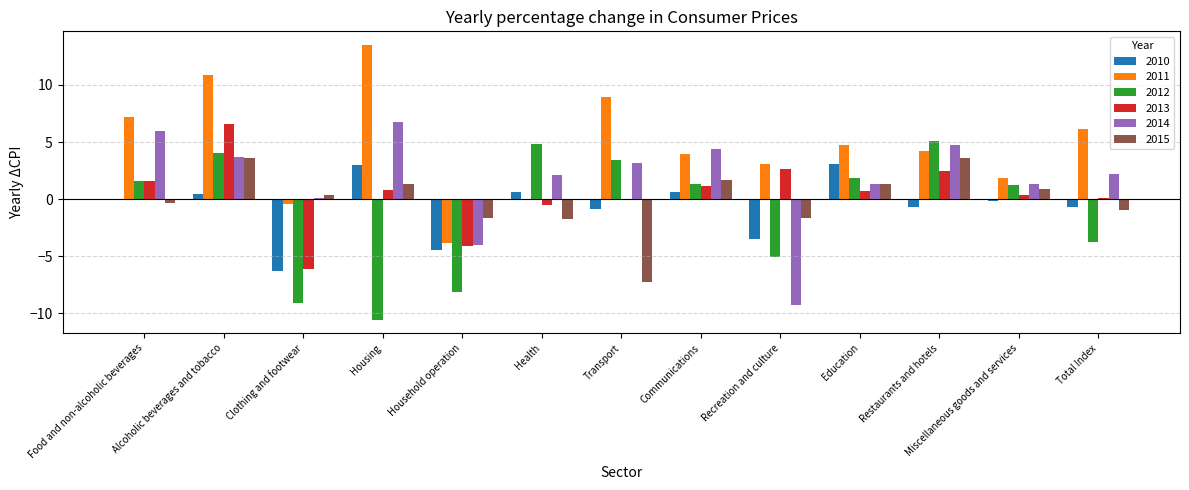

The 2013 series shows 2.5 at Restaurants and hotels. True or false?

True